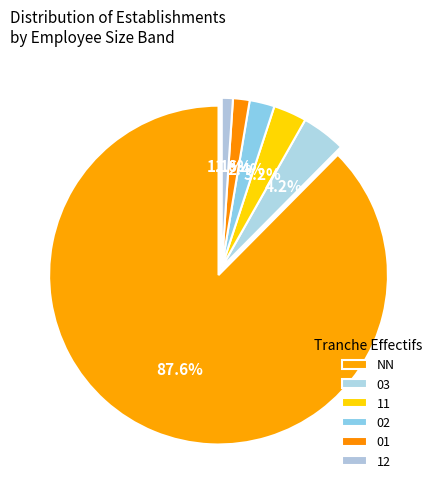

To the nearest percent, what is the difference between the 11 and 12 slice percentages?

2%